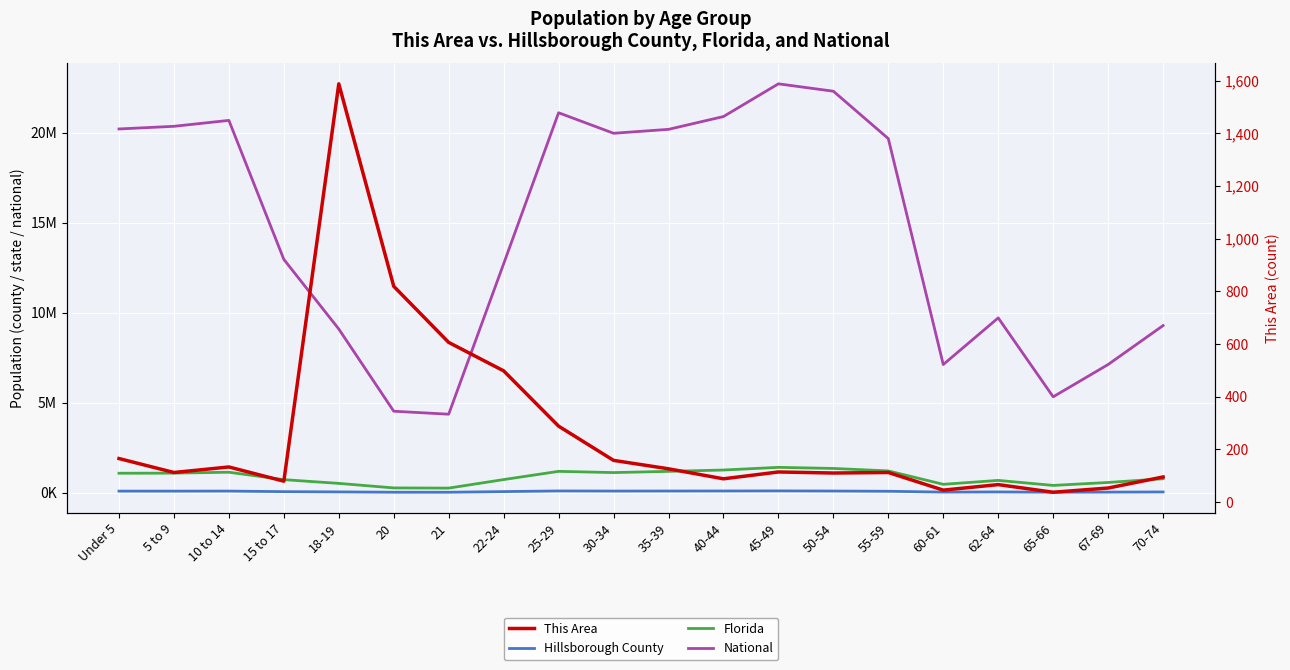

In Hillsborough County, how many points are lower than both neighbors (excluding endpoints)?

5